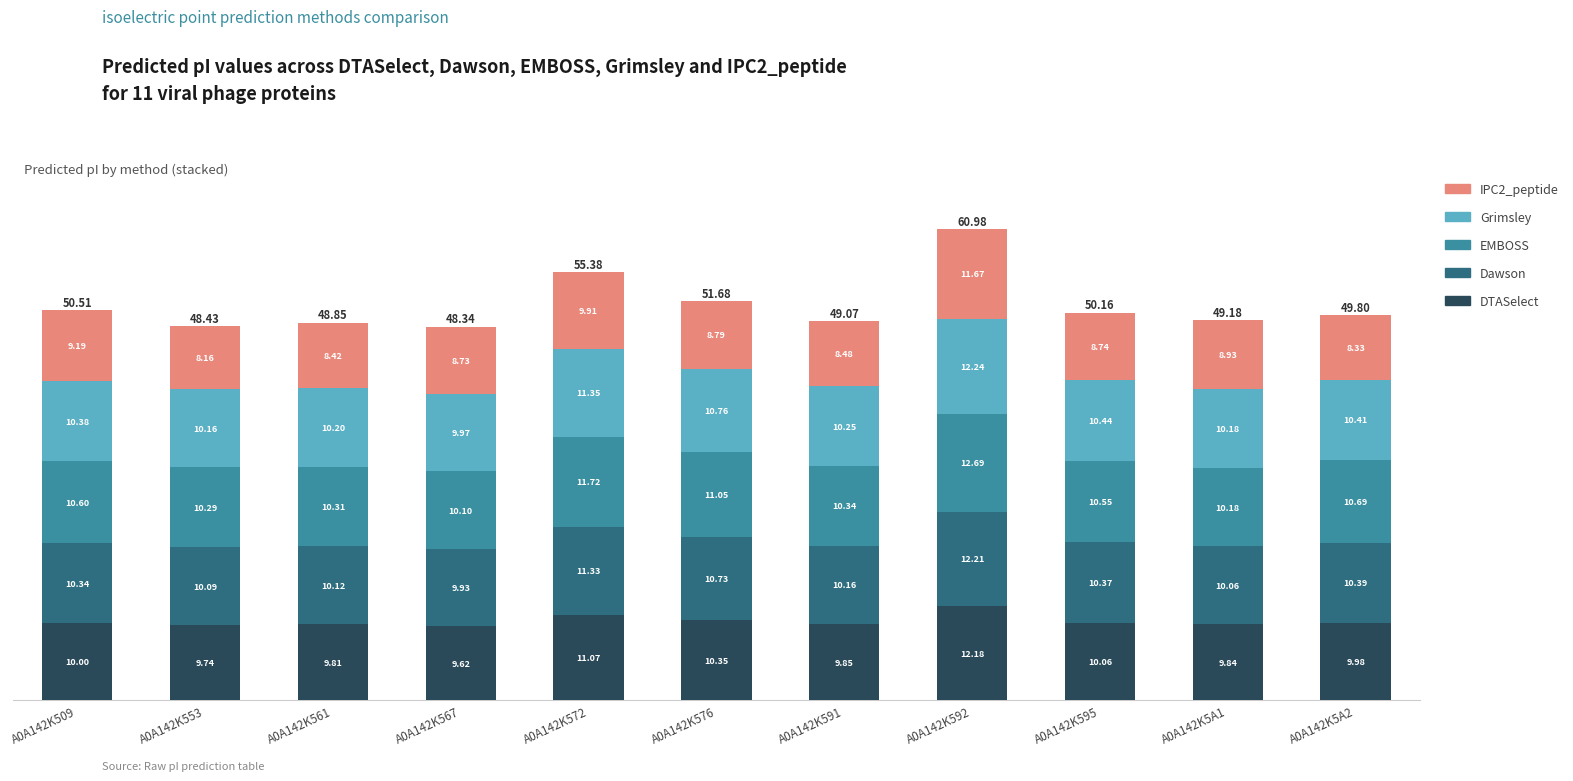

At which category is the sum across all series the highest?

A0A142K592